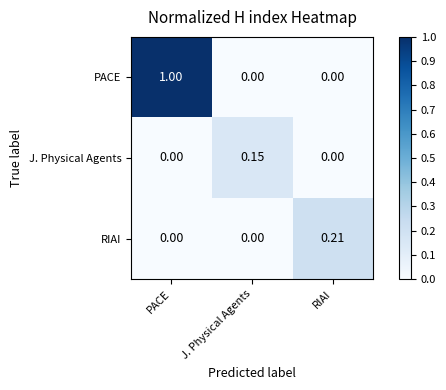

Between PACE and J. Physical Agents, which series saw the biggest shift?

PACE